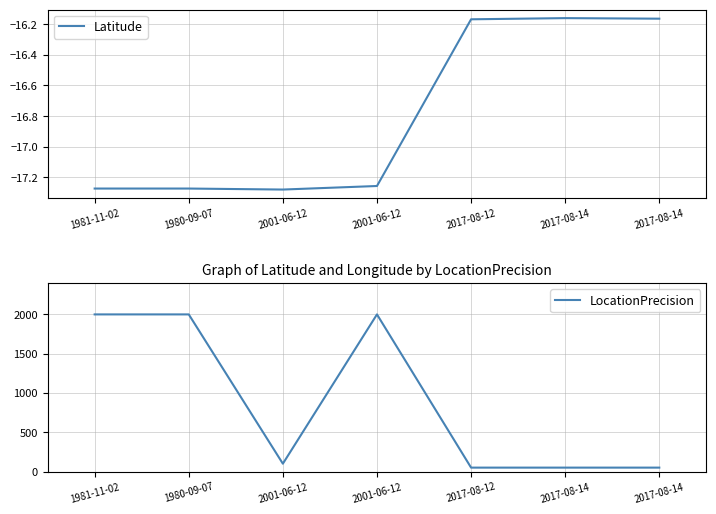

The value of LocationPrecision at 2001-06-12 is 66.1. True or false?

False